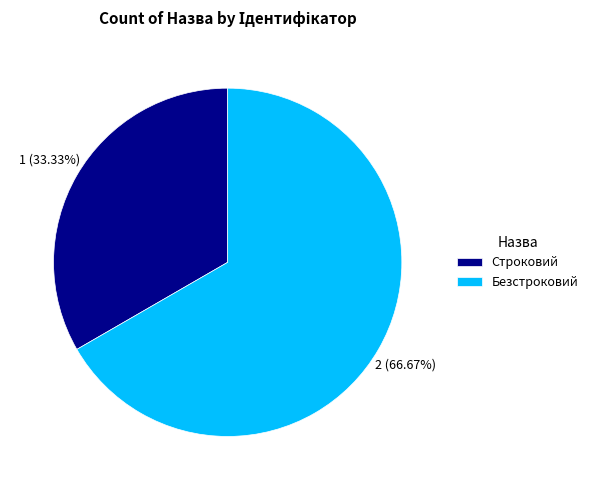

How many slices are in this pie chart?

2